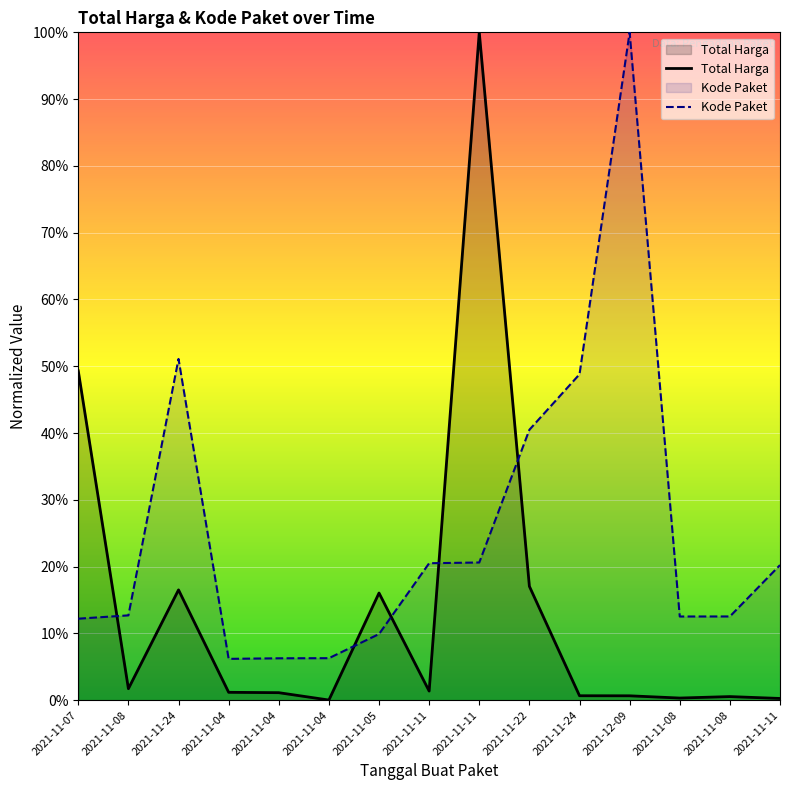

At how many categories does at least one series exceed 44?

5